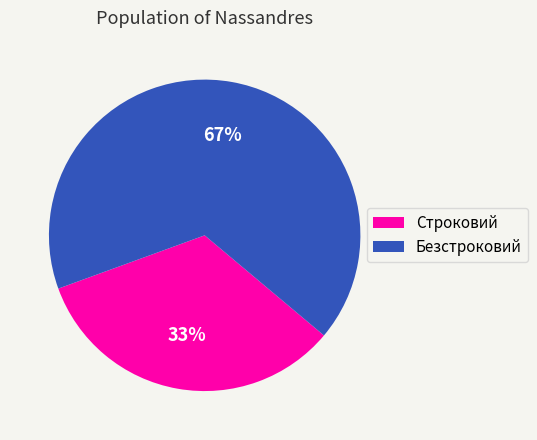

What is the ratio of the value at Строковий to the value at Безстроковий?

0.5